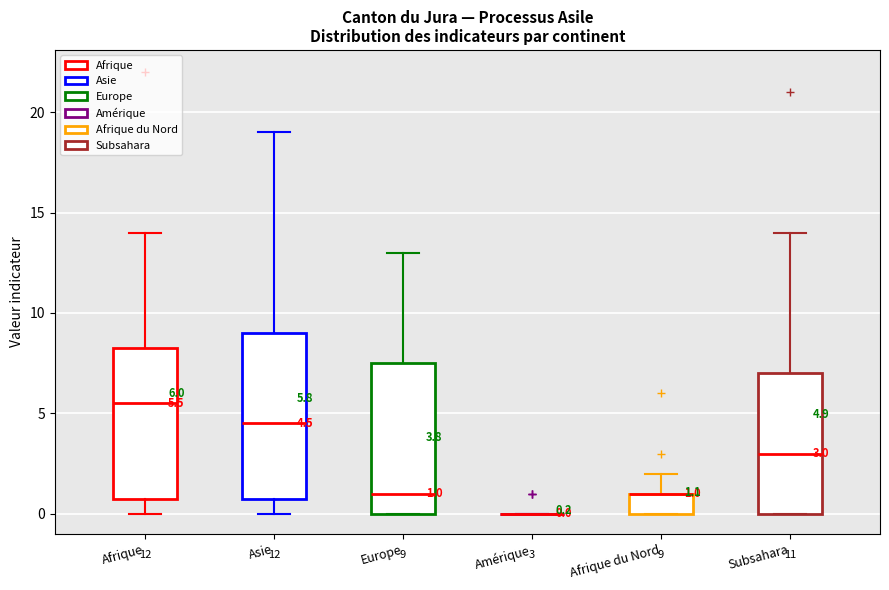

Which box is the tallest, from its lower edge to its upper edge?

Asie